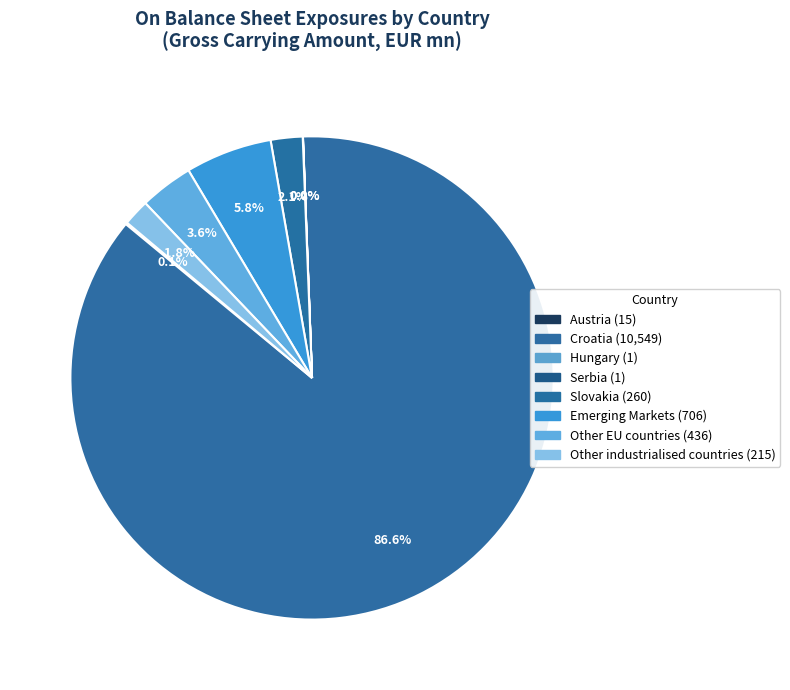

Does any single category account for the majority?

Yes